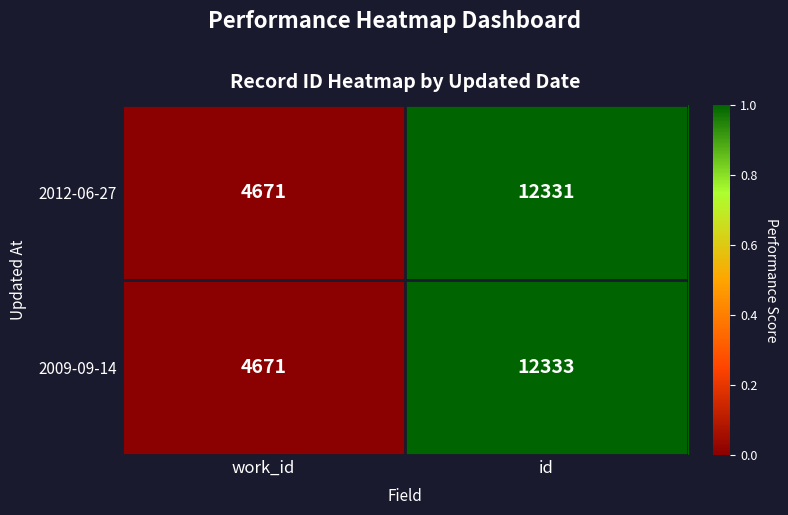

What is the difference between the maximum and minimum values in the 2009-09-14 series?

7662